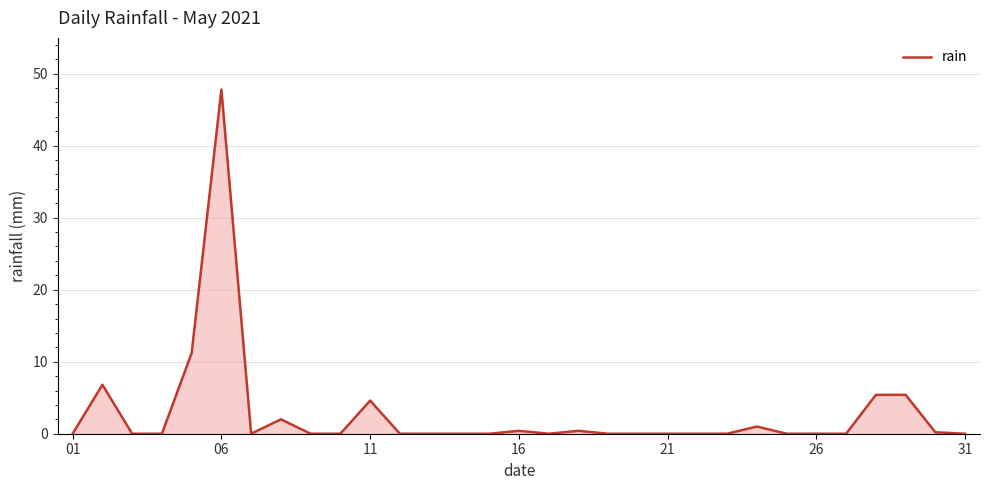

What is the difference between the maximum and minimum values?

47.8